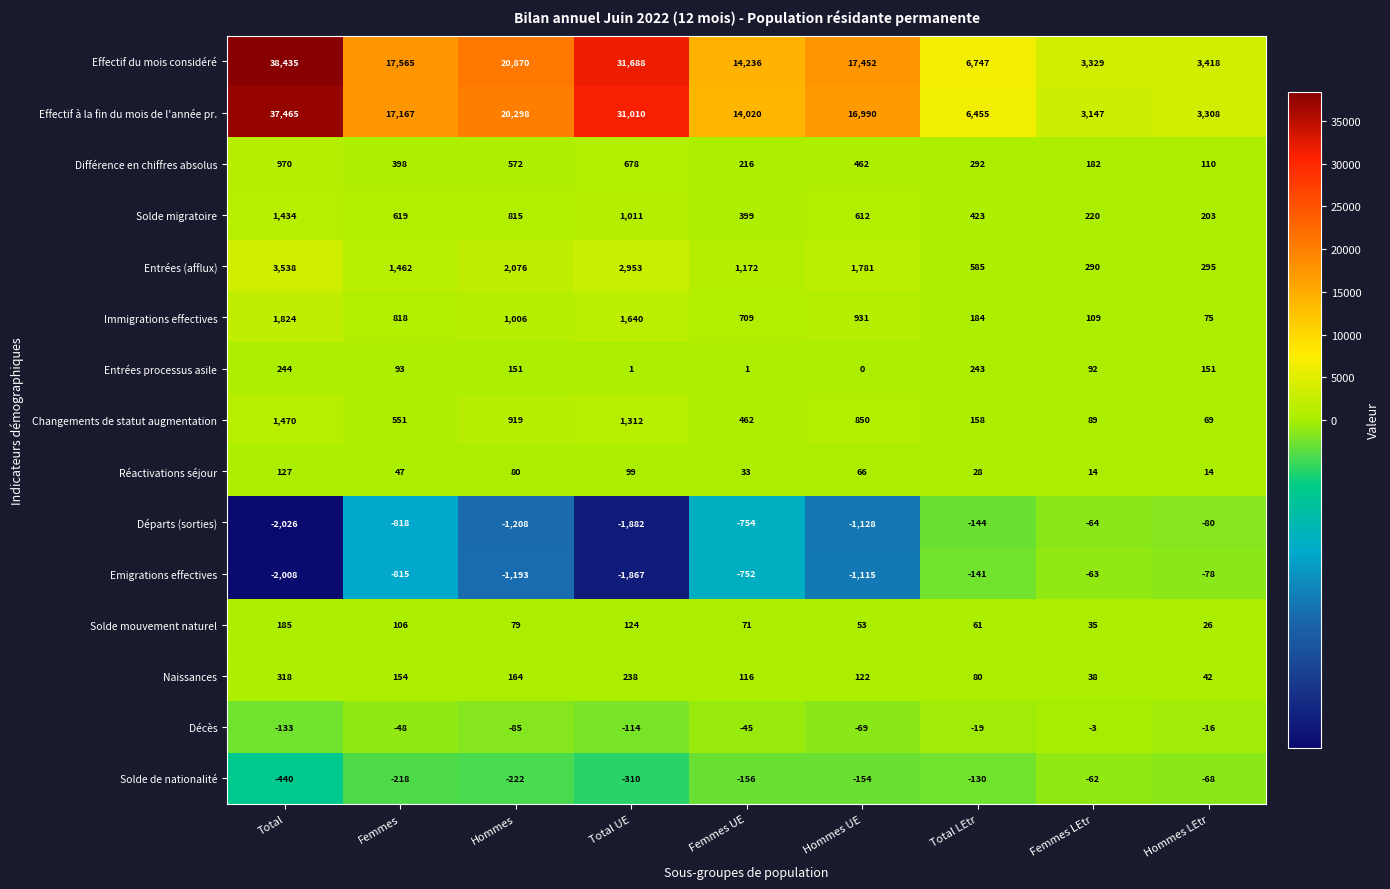

Which label corresponds to the largest value in the chart?

Total